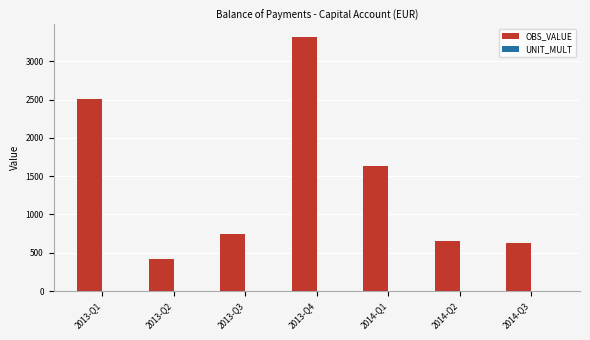

True or false: OBS_VALUE has a value of 591.0 at 2013-Q2.

False